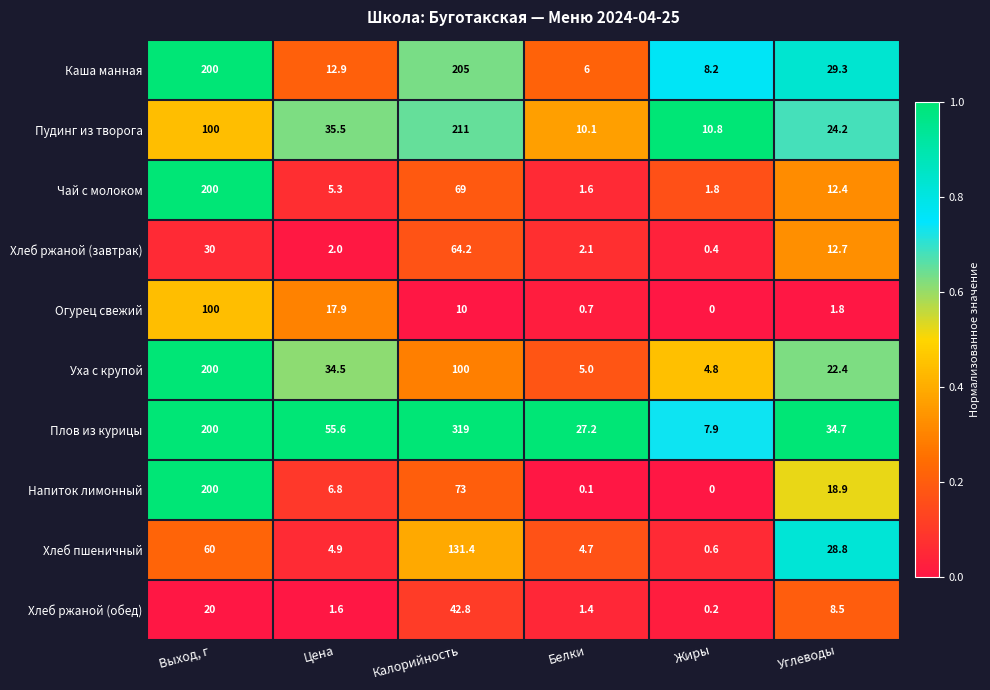

At which category is the sum across all series the highest?

Выход, г